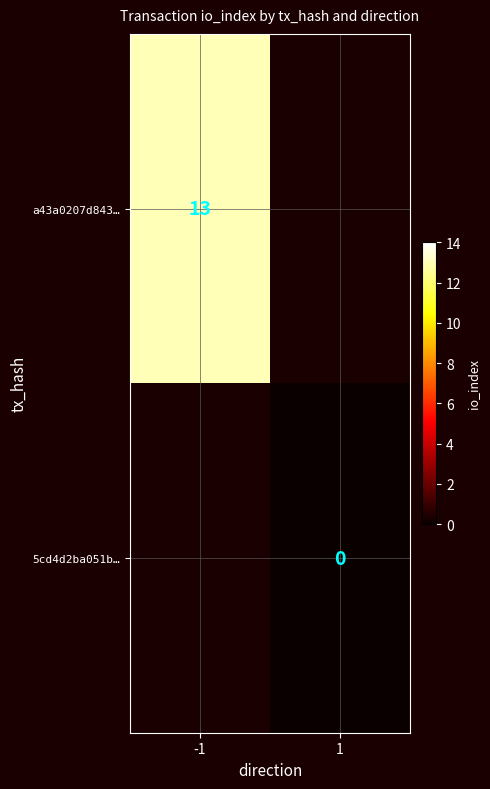

Is it true that a43a0207d843… equals 9 at -1?

False